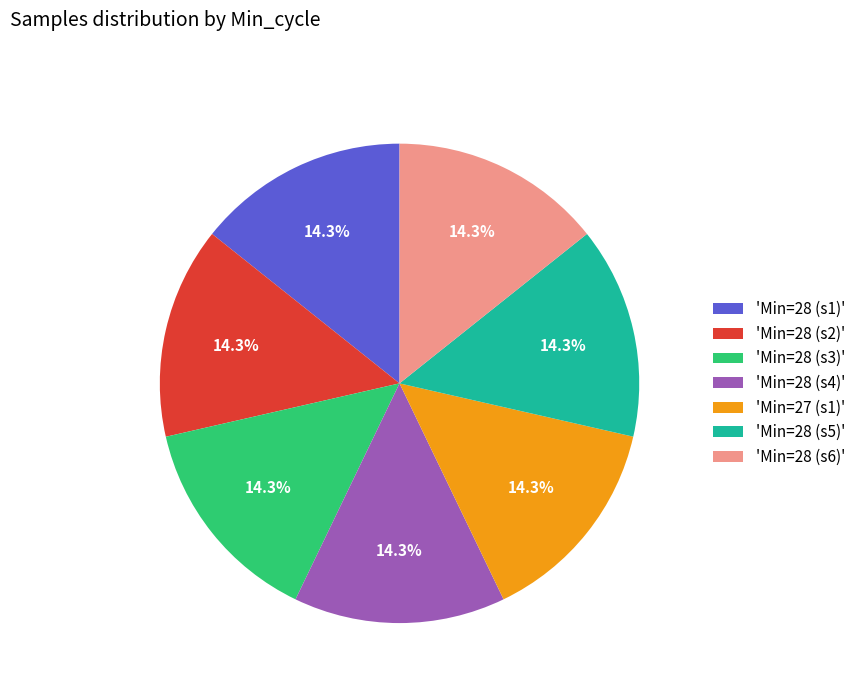

Is there a majority slice in this chart?

No